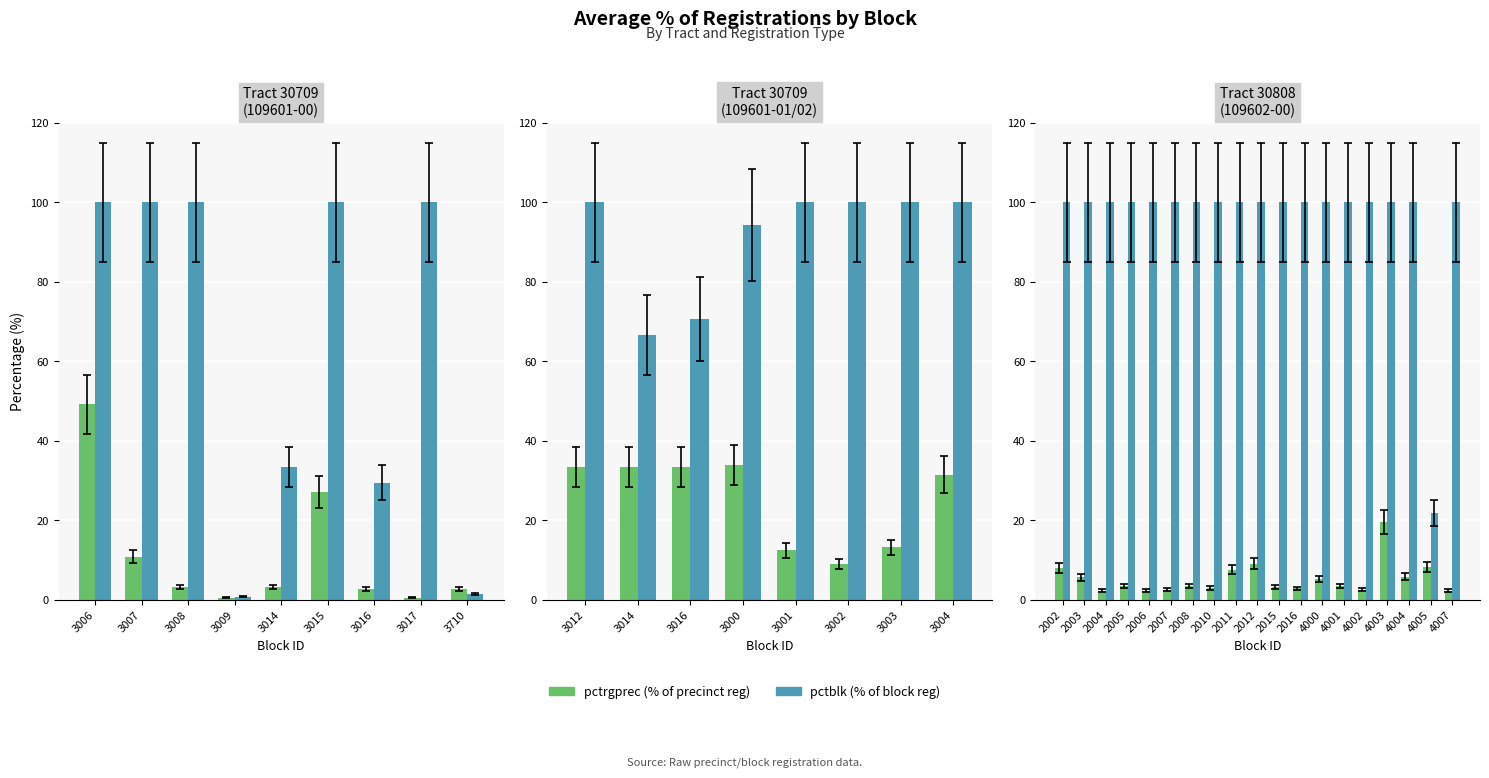

The pctrgprec series shows 7.3 at 2003. True or false?

False